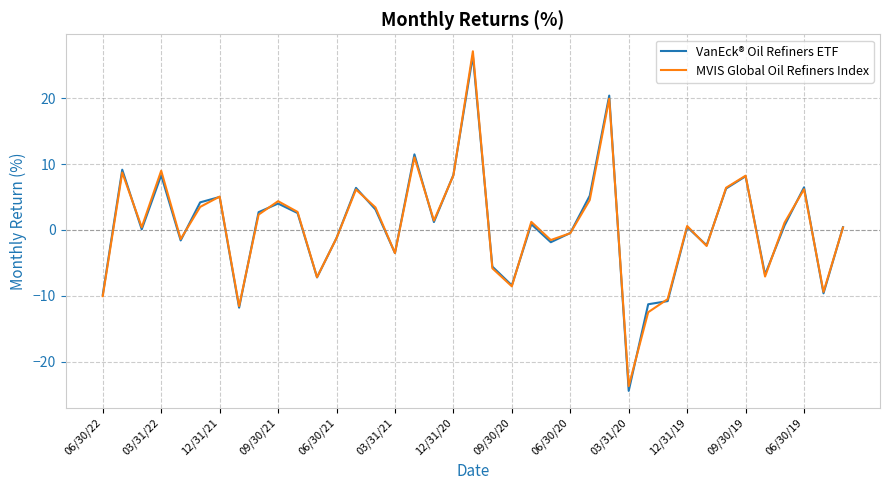

True or false: VanEck® Oil Refiners ETF has more than 2 points higher than both neighbors.

True